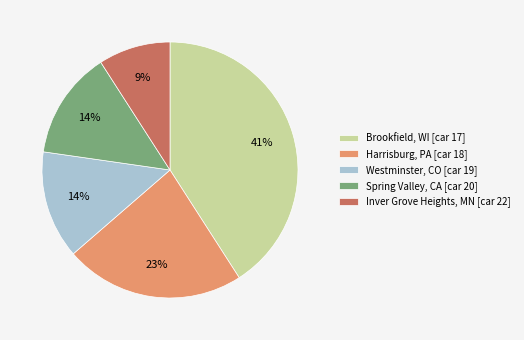

True or false: Spring Valley, CA [car 20] accounts for 14% of the total.

True